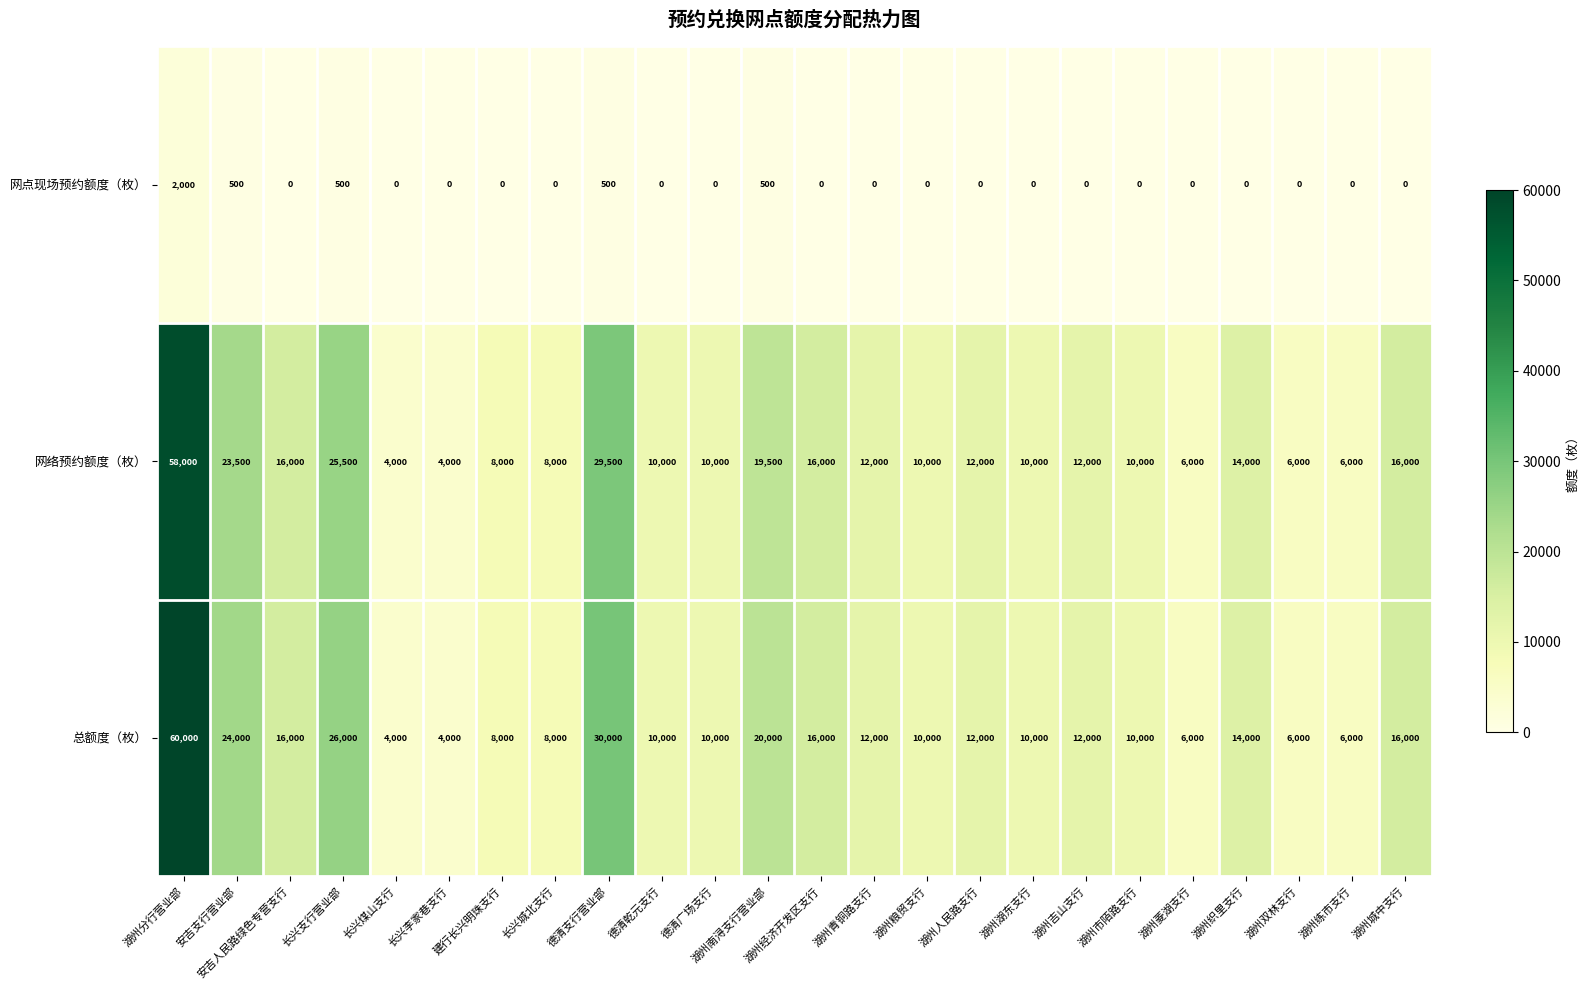

Which category has the highest value in the 网点现场预约额度（枚） series?

湖州分行营业部